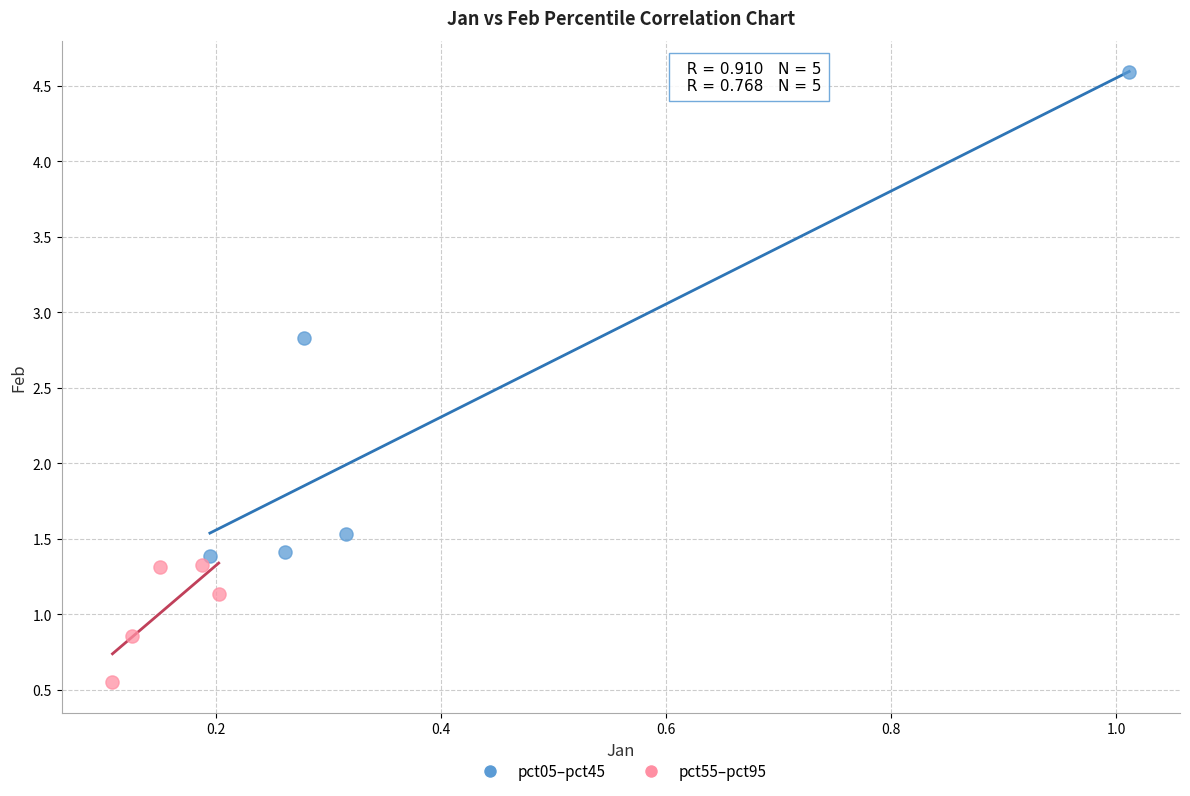

What are all the series names shown in the legend?

pct05–pct45, pct55–pct95